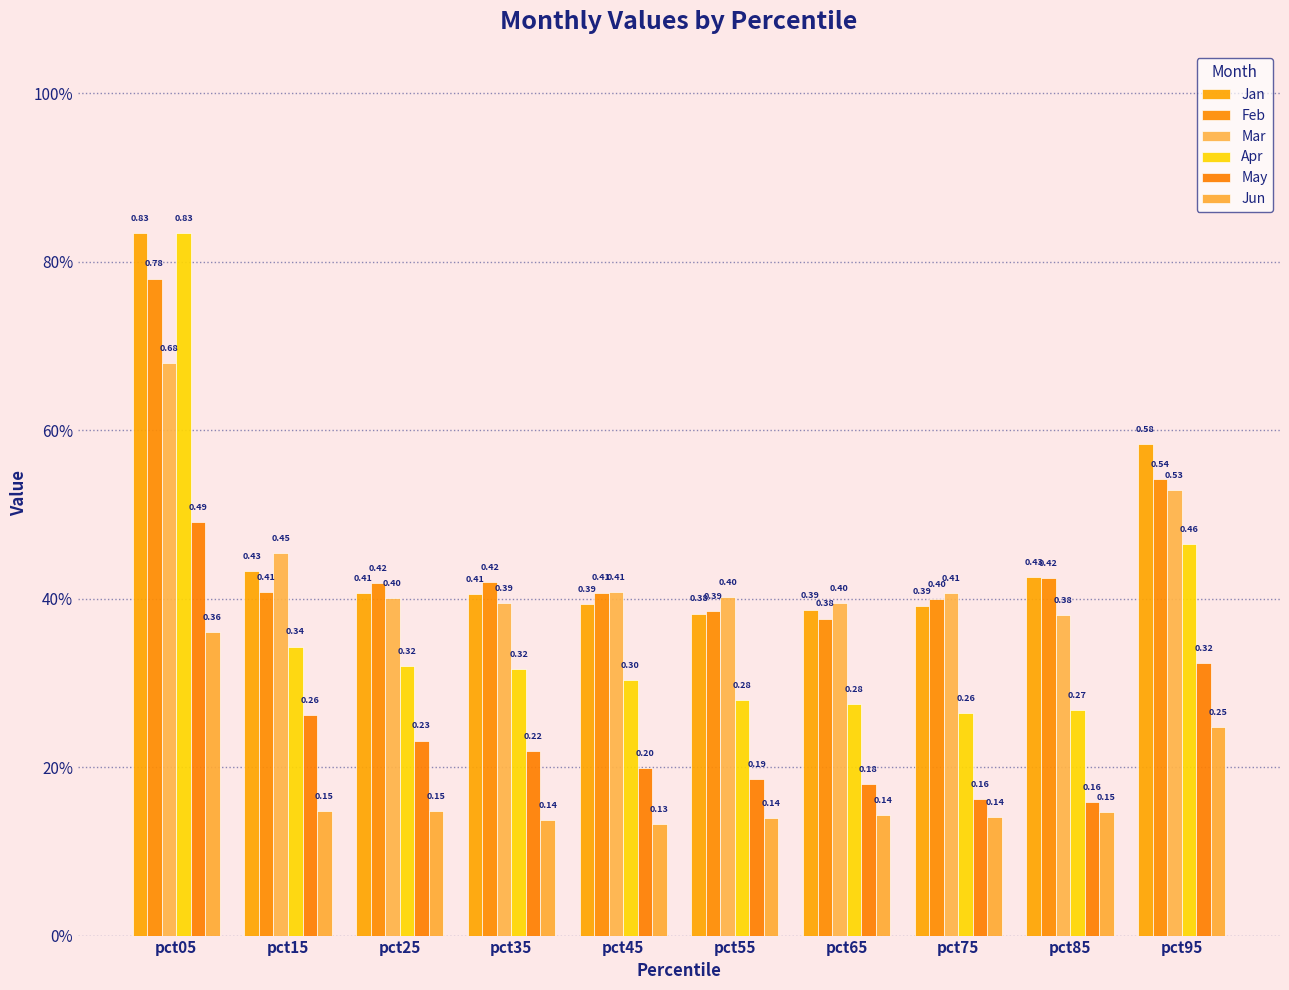

Which category has the highest value across all series?

pct05